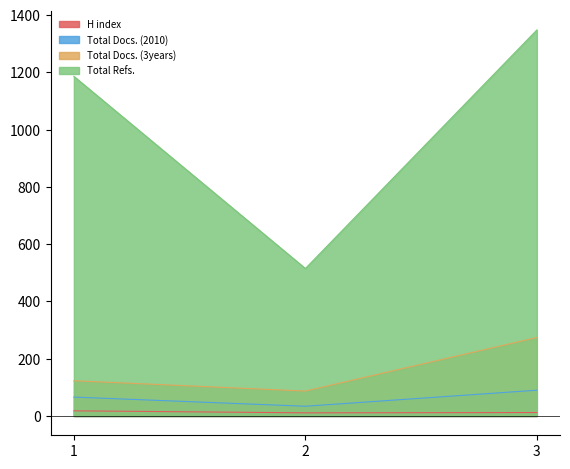

Which series has the largest range (max minus min)?

Total Refs.